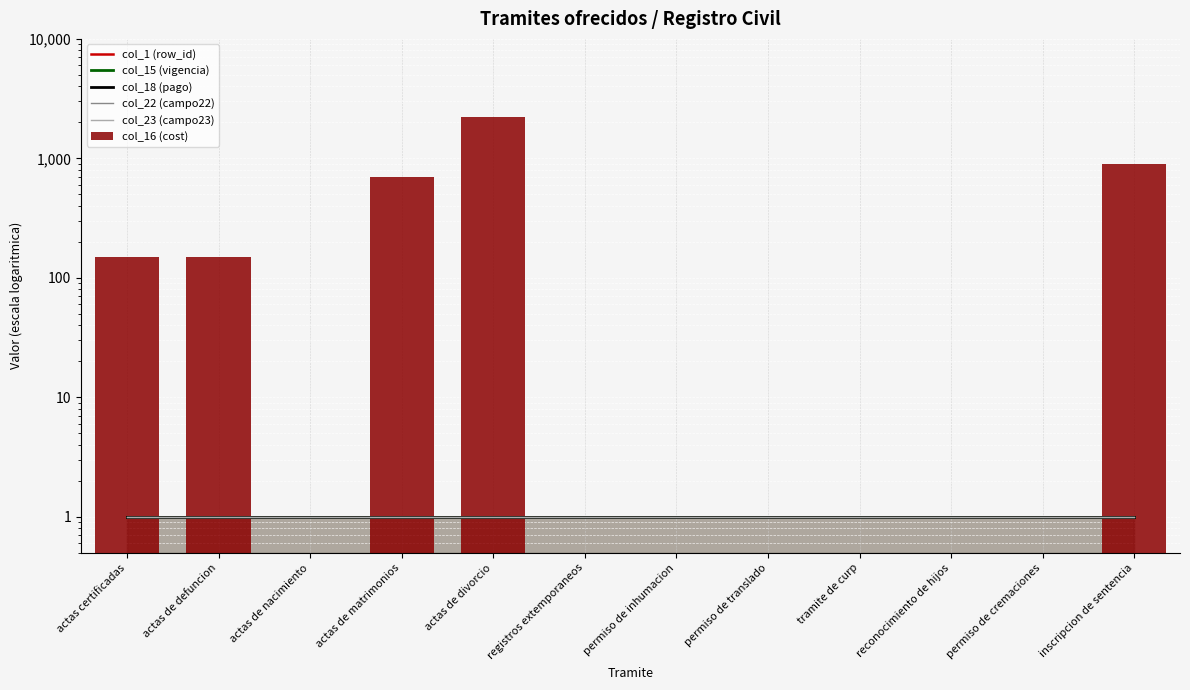

Reading left to right, list all the values displayed in this chart.

col_1 (row_id): 1.0	1.0	1.0	1.0	1.0	1.0	1.0	1.0	1.0	1.0	1.0	1.0
col_15 (vigencia): 1.0	1.0	1.0	1.0	1.0	1.0	1.0	1.0	1.0	1.0	1.0	1.0
col_18 (pago): 1.0	1.0	1.0	1.0	1.0	1.0	1.0	1.0	1.0	1.0	1.0	1.0
col_22 (campo22): 1.0	1.0	1.0	1.0	1.0	1.0	1.0	1.0	1.0	1.0	1.0	1.0
col_23 (campo23): 1.0	1.0	1.0	1.0	1.0	1.0	1.0	1.0	1.0	1.0	1.0	1.0
col_16 (cost): 150.0	150.0	0.5	700.0	2200.0	0.5	0.5	0.5	0.5	0.5	0.5	900.0